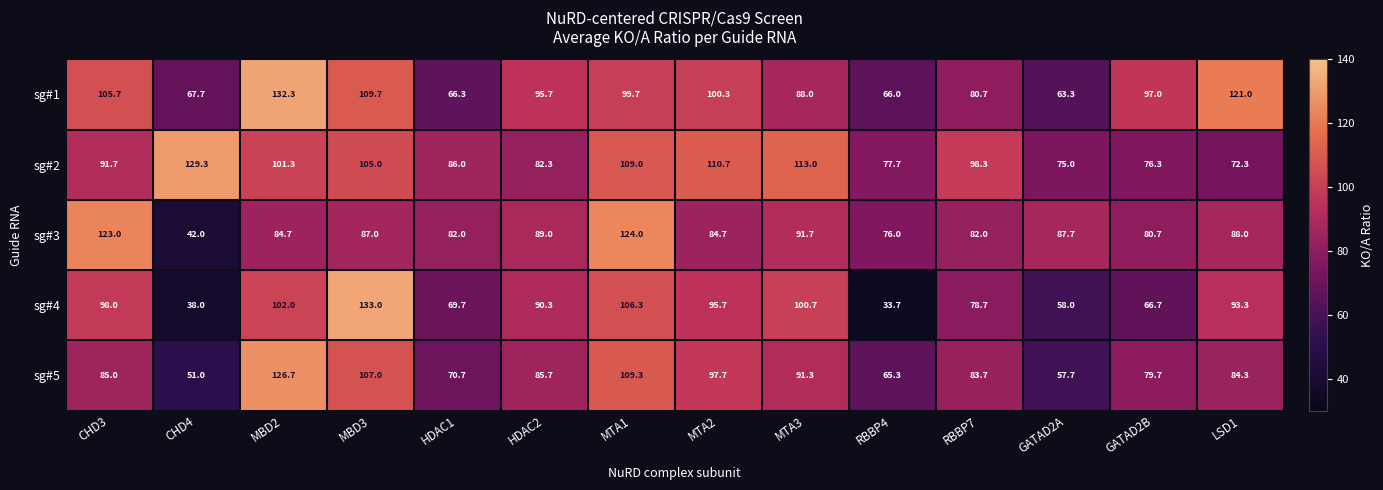

Rank the series at MBD2 from lowest to highest value.

sg#3, sg#2, sg#4, sg#5, sg#1